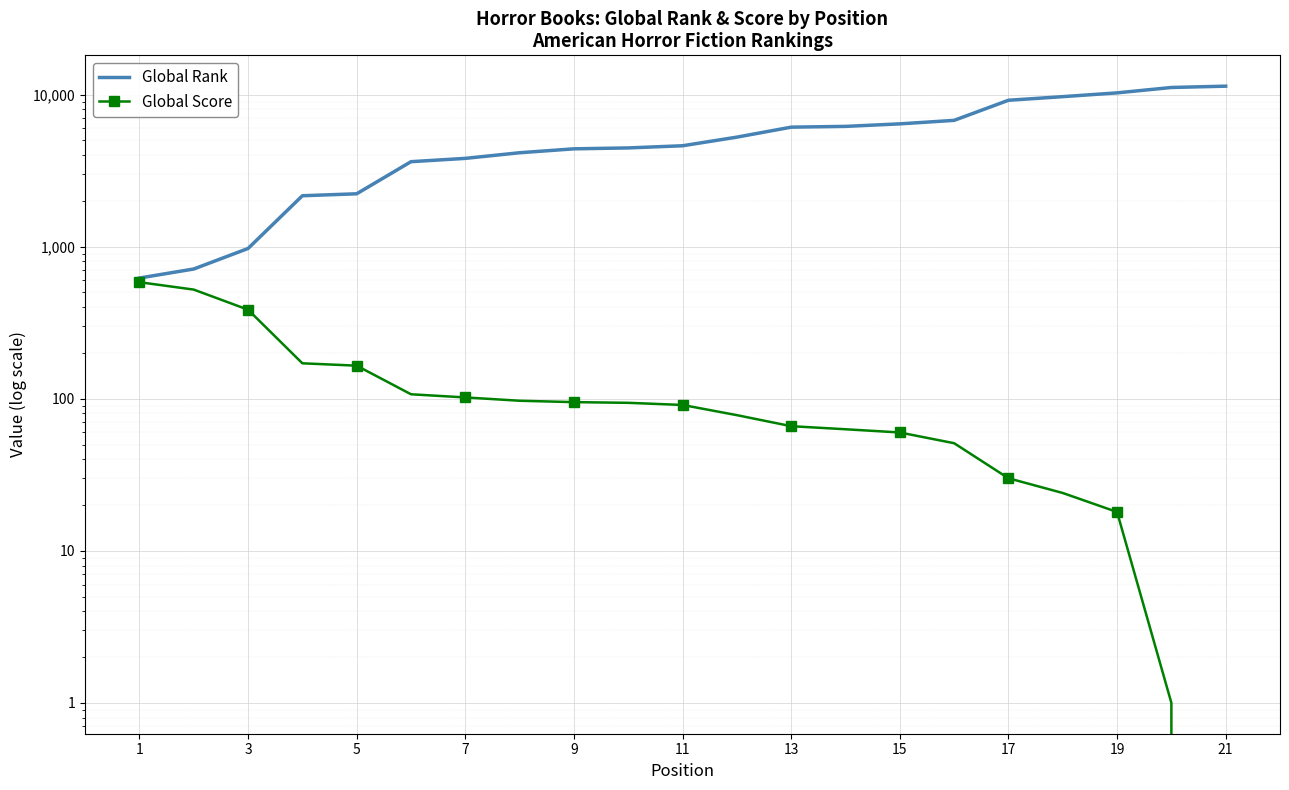

Reading left to right, list all the values displayed in this chart.

Global Rank: 622	713	973	2162	2227	3621	3807	4146	4399	4460	4608	5251	6107	6179	6420	6769	9176	9693	10264	11137	11360
Global Score: 584	522	385	171	165	107	102	97	95	94	91	78	66	63	60	51	30	24	18	1	0